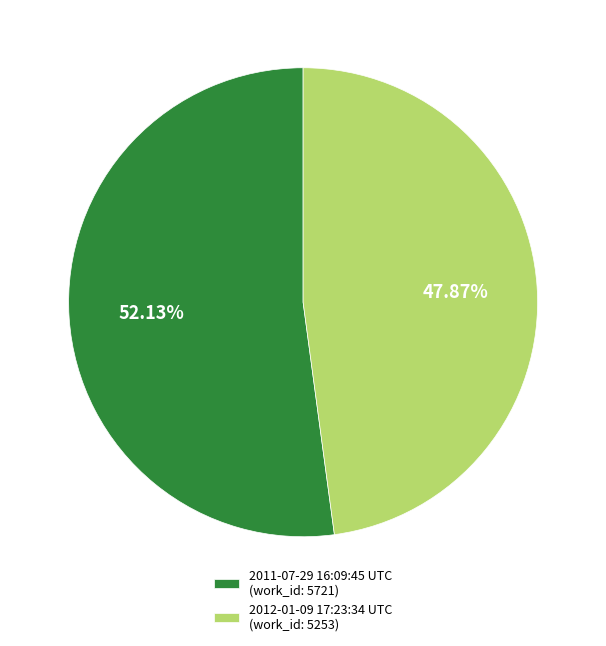

What percentage is the 2012-01-09 17:23:34 UTC slice, to the nearest percent?

48%